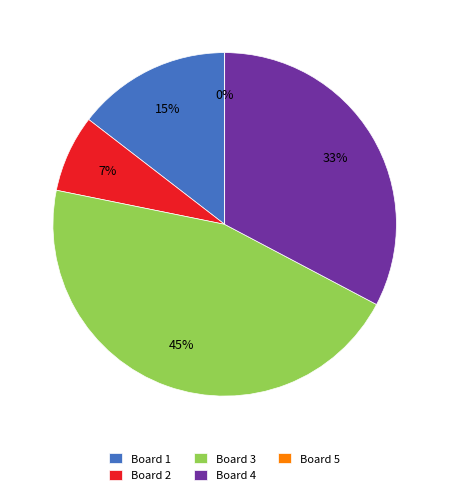

What is the largest slice in the pie chart?

Board 3